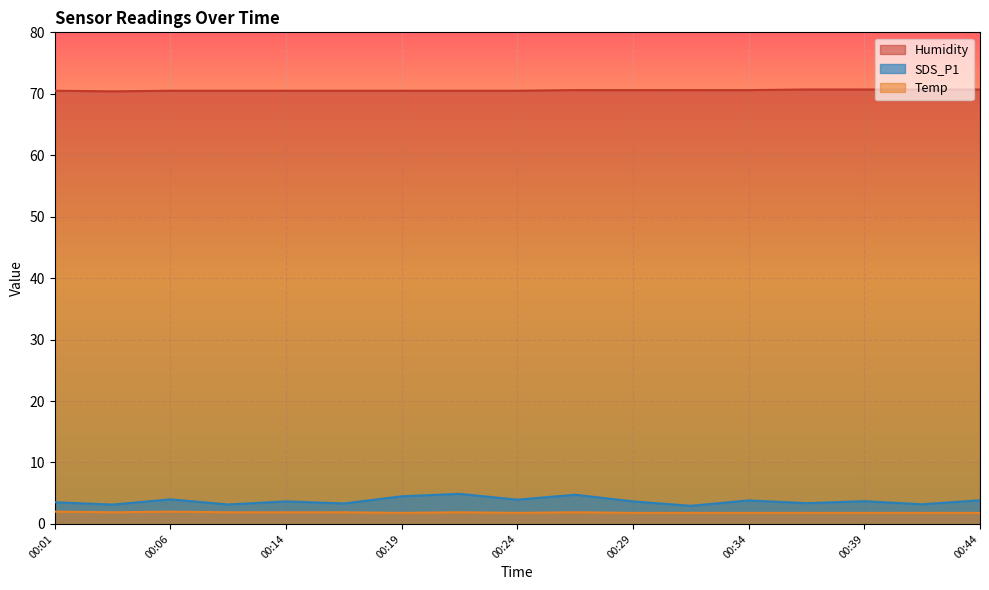

What value does the SDS_P1 series have at 00:26?

4.8